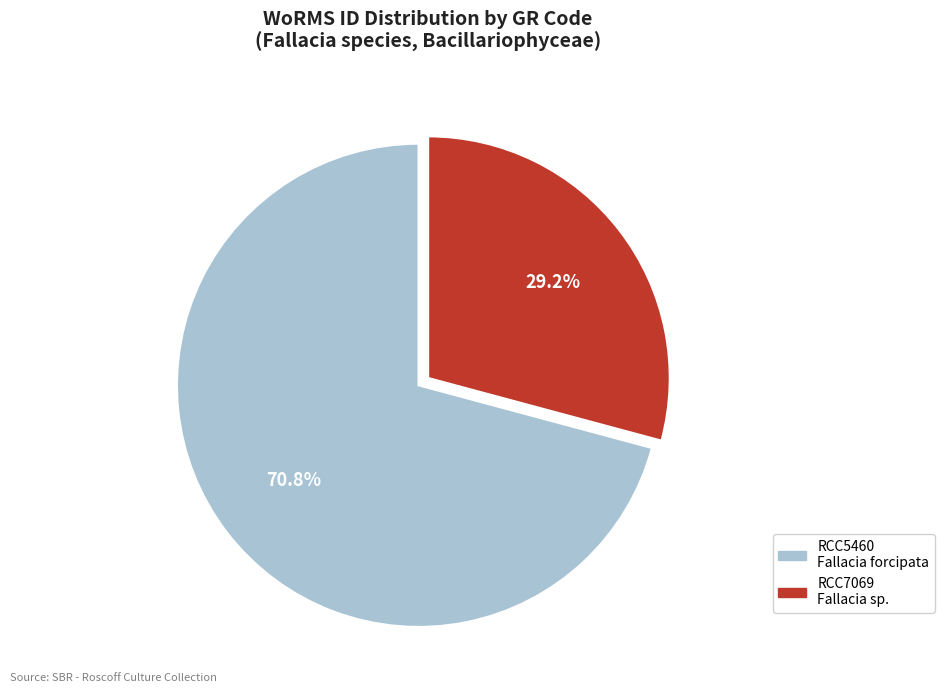

What is the total percentage of RCC5460 and RCC7069?

100.0%